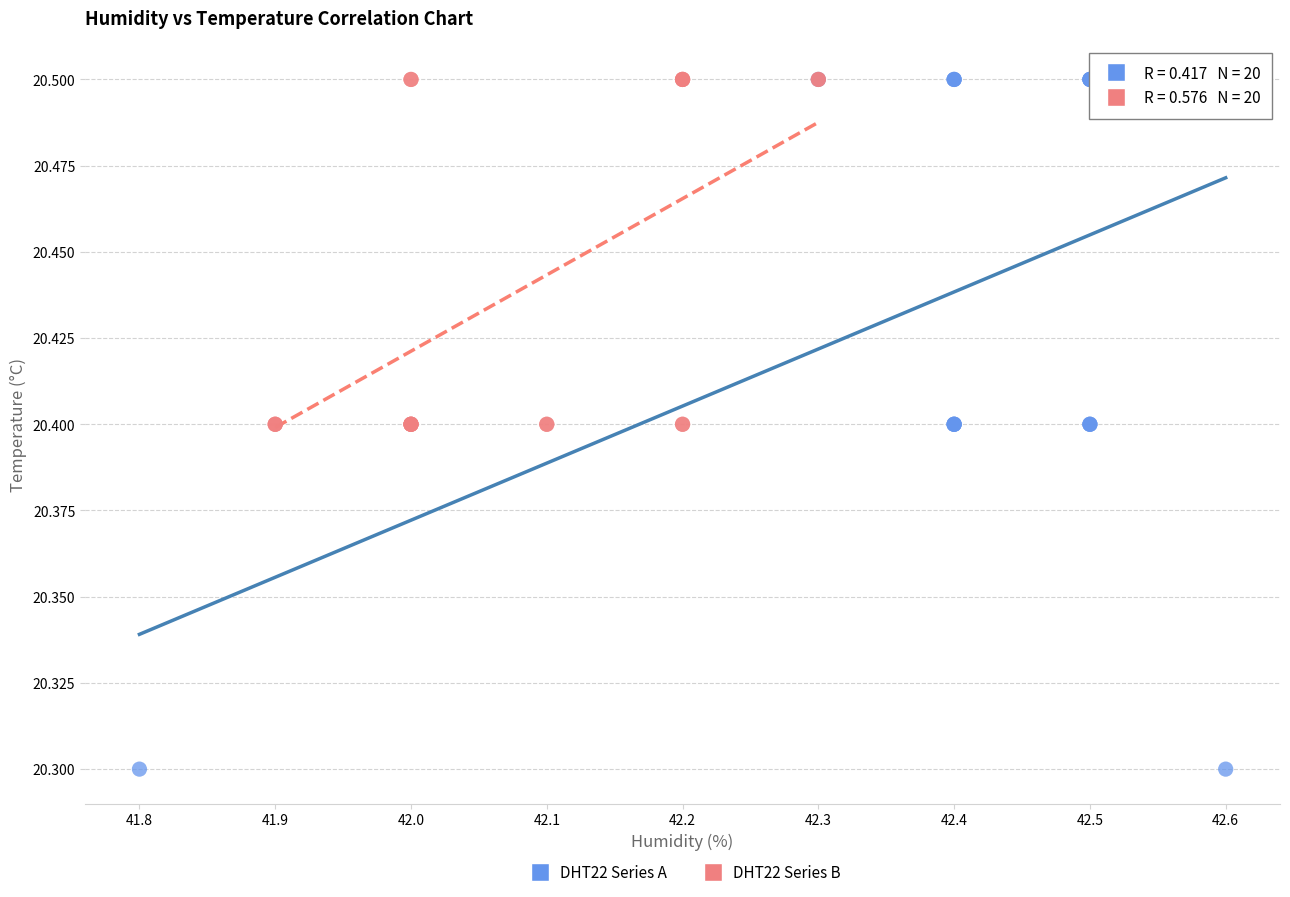

What are all the series names shown in the legend?

DHT22 Series A, DHT22 Series B